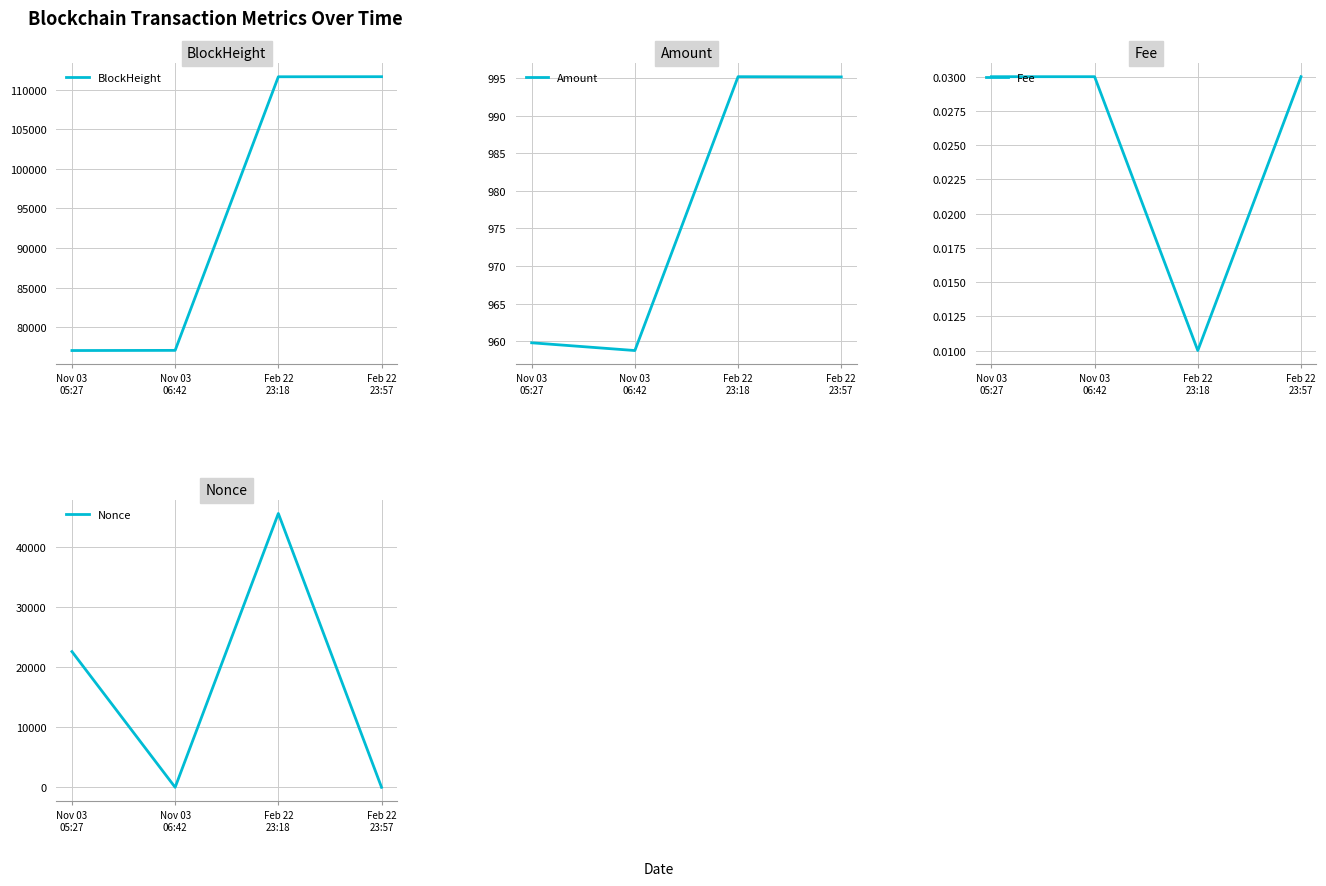

Count the Fee values in the range 0 to 1.

4